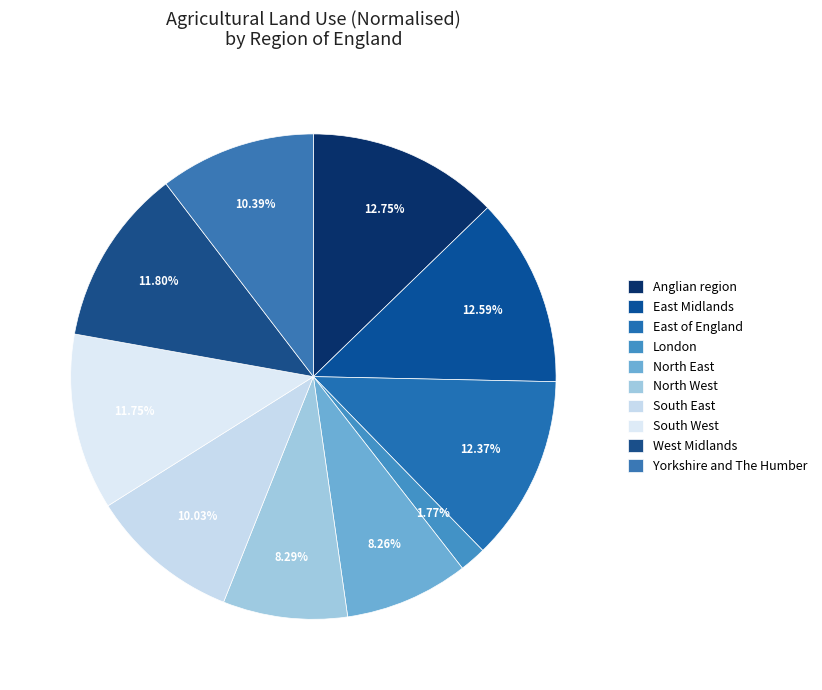

Rank the categories by value from highest to lowest.

Anglian region, East Midlands, East of England, West Midlands, South West, Yorkshire and The Humber, South East, North West, North East, London